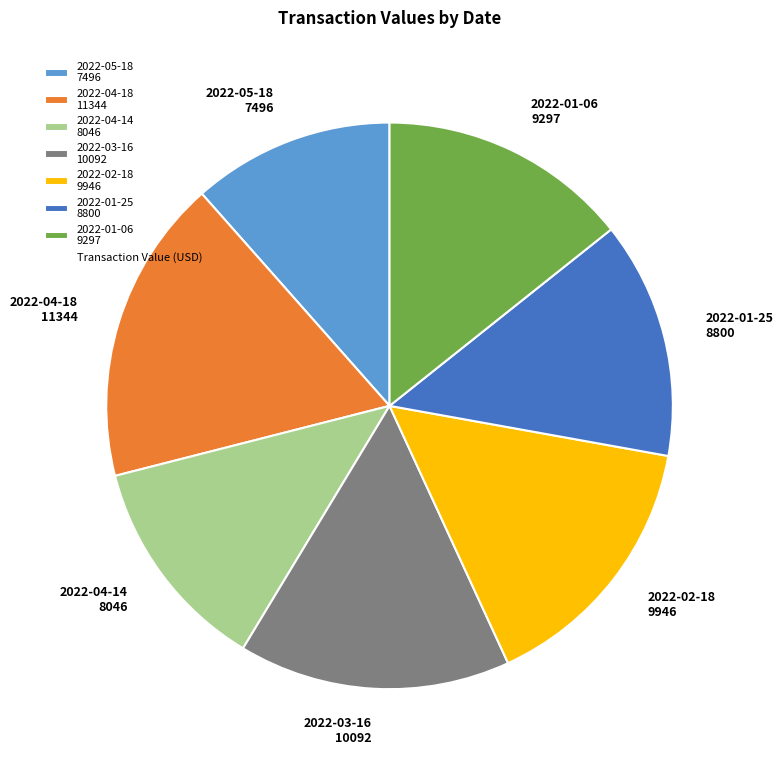

The 2022-01-25 slice represents 14% of the pie. True or false?

True